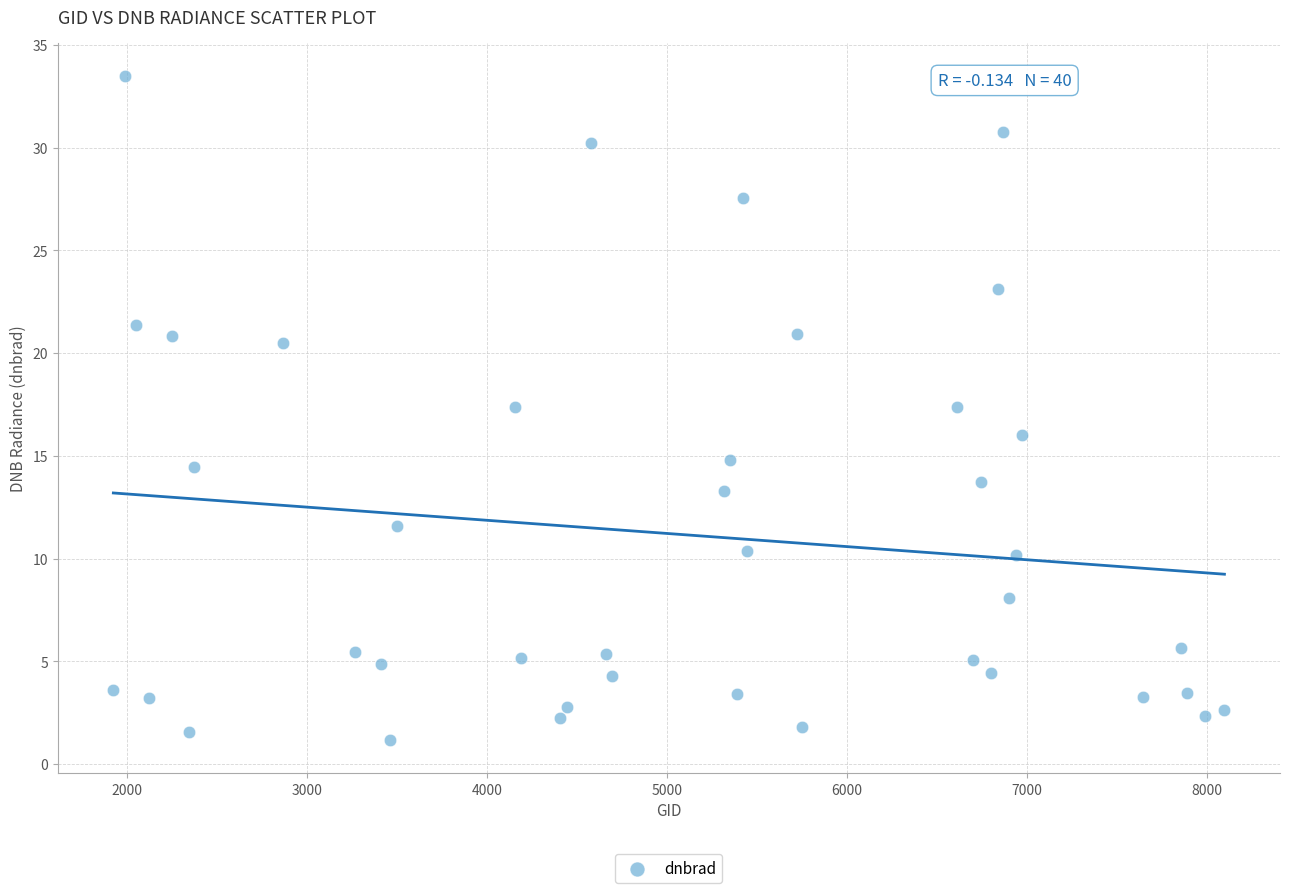

What is the range of X values (max minus min)?

6174.0